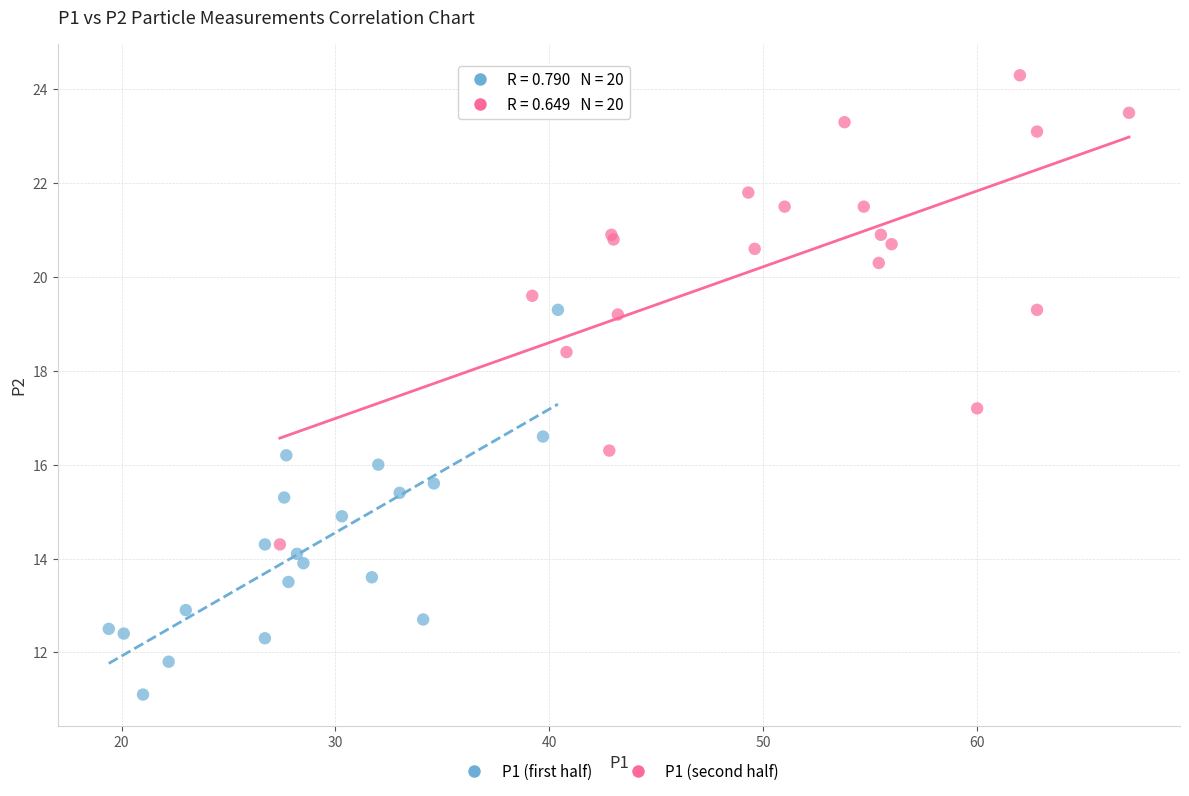

Which series contains the lowest Y value?

P1 (first half)